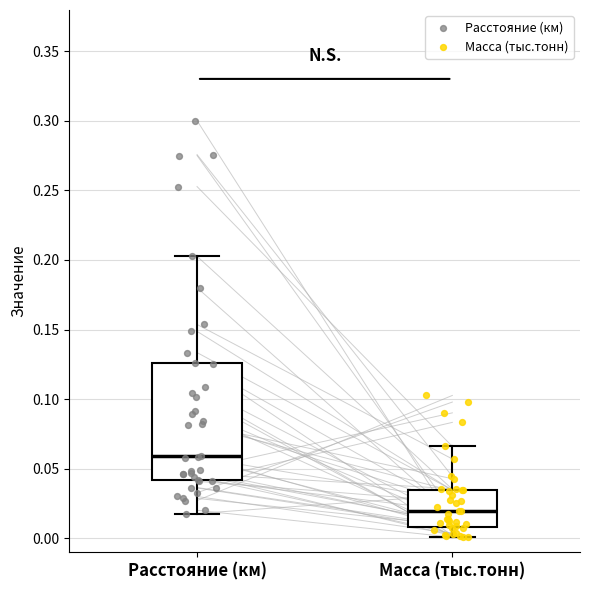

Which box has the highest median line?

Расстояние (км)